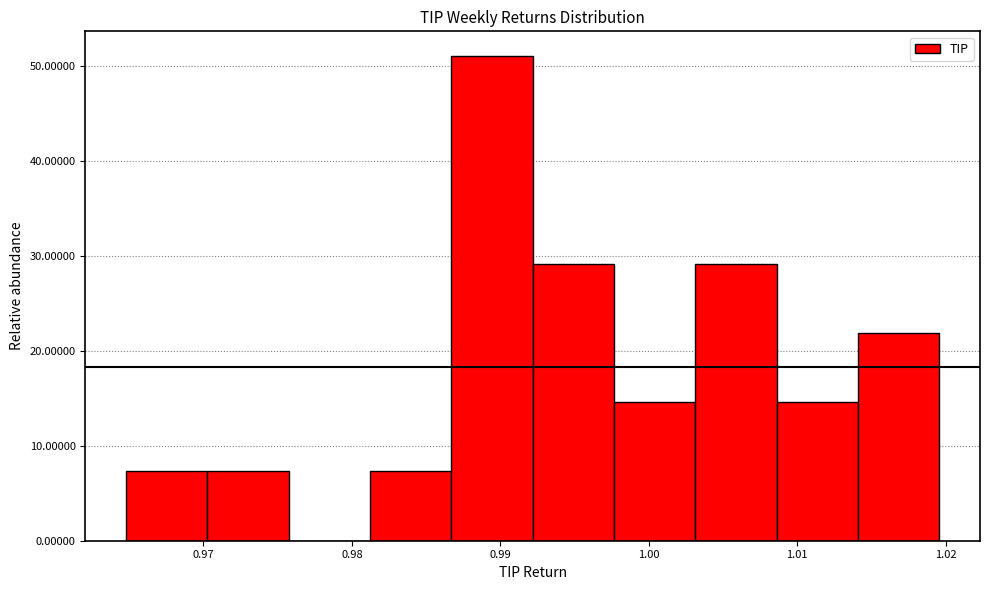

Over which range of the x-axis is the bar tallest?

0.987 to 0.992